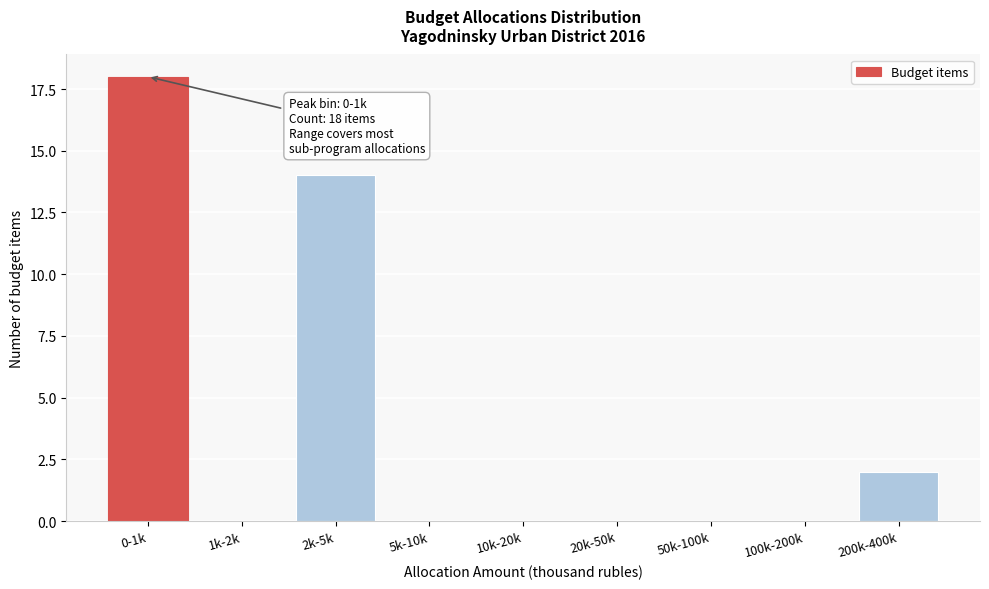

Reading left to right, extract all data points from this chart.

0-1k=18	1k-2k=0	2k-5k=14	5k-10k=0	10k-20k=0	20k-50k=0	50k-100k=0	100k-200k=0	200k-400k=2